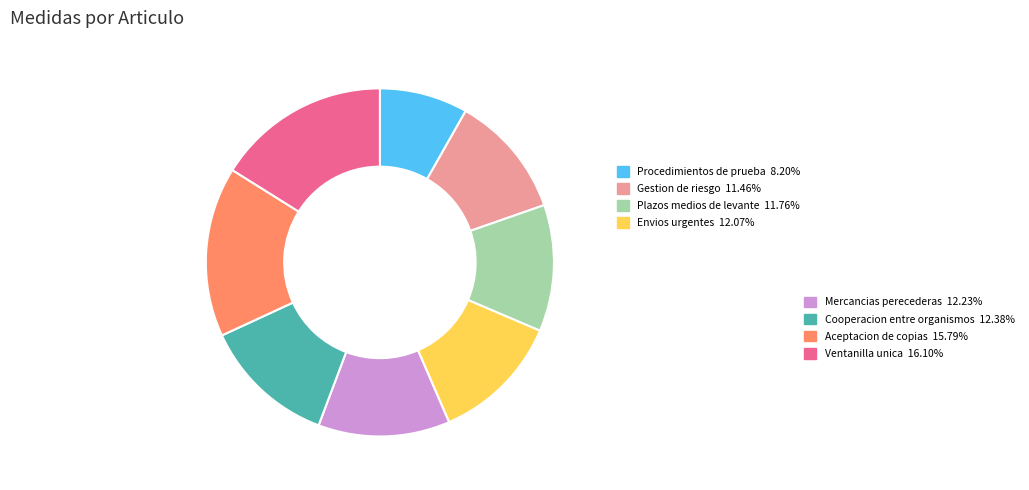

Is there a majority slice in this chart?

No